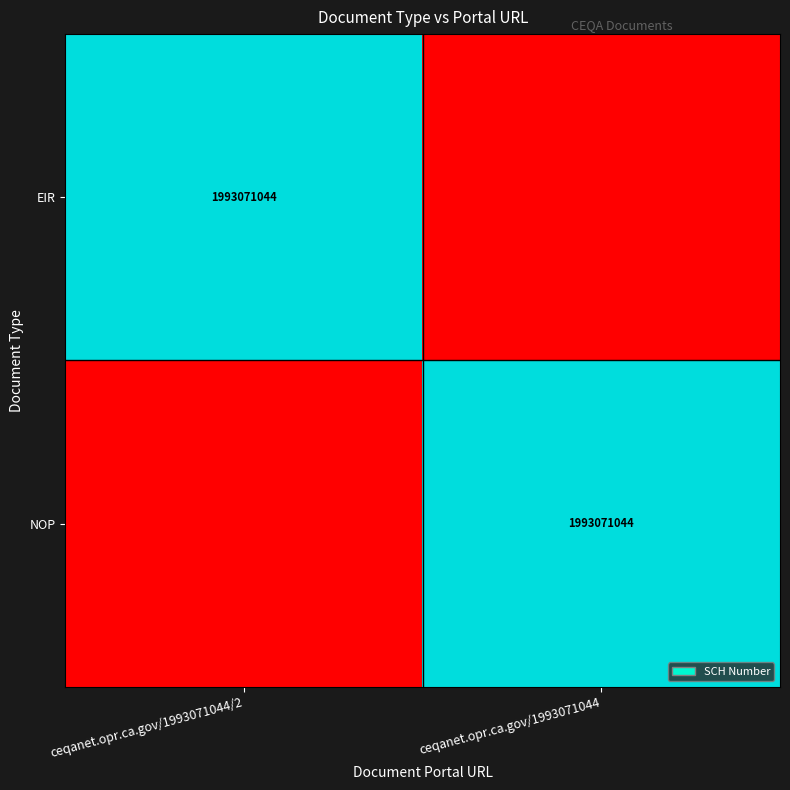

The value of EIR at ceqanet.opr.ca.gov/1993071044/2 is 938263810. True or false?

False